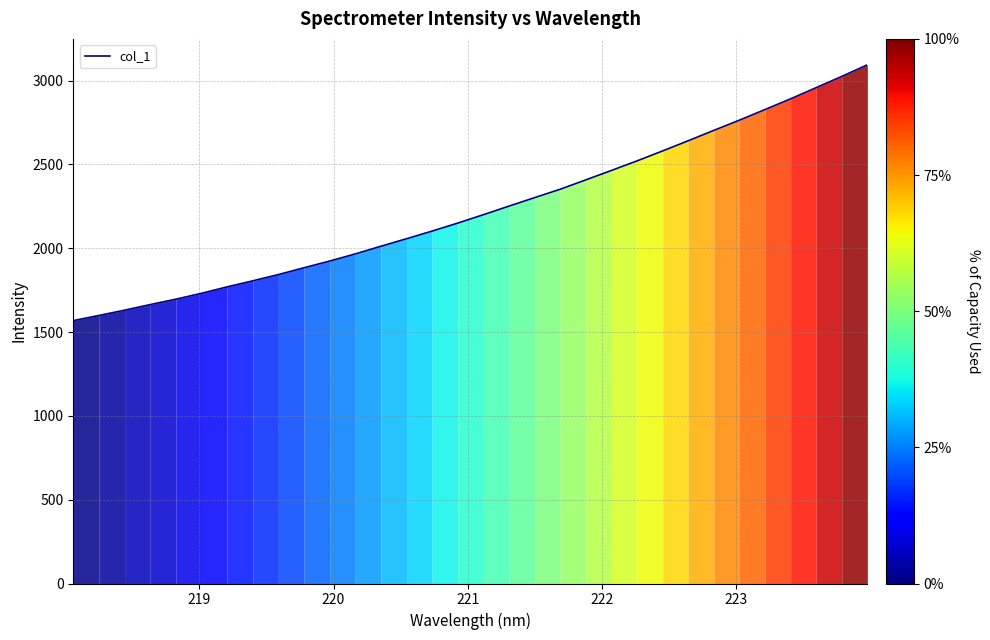

What is the smallest value displayed?

1567.9